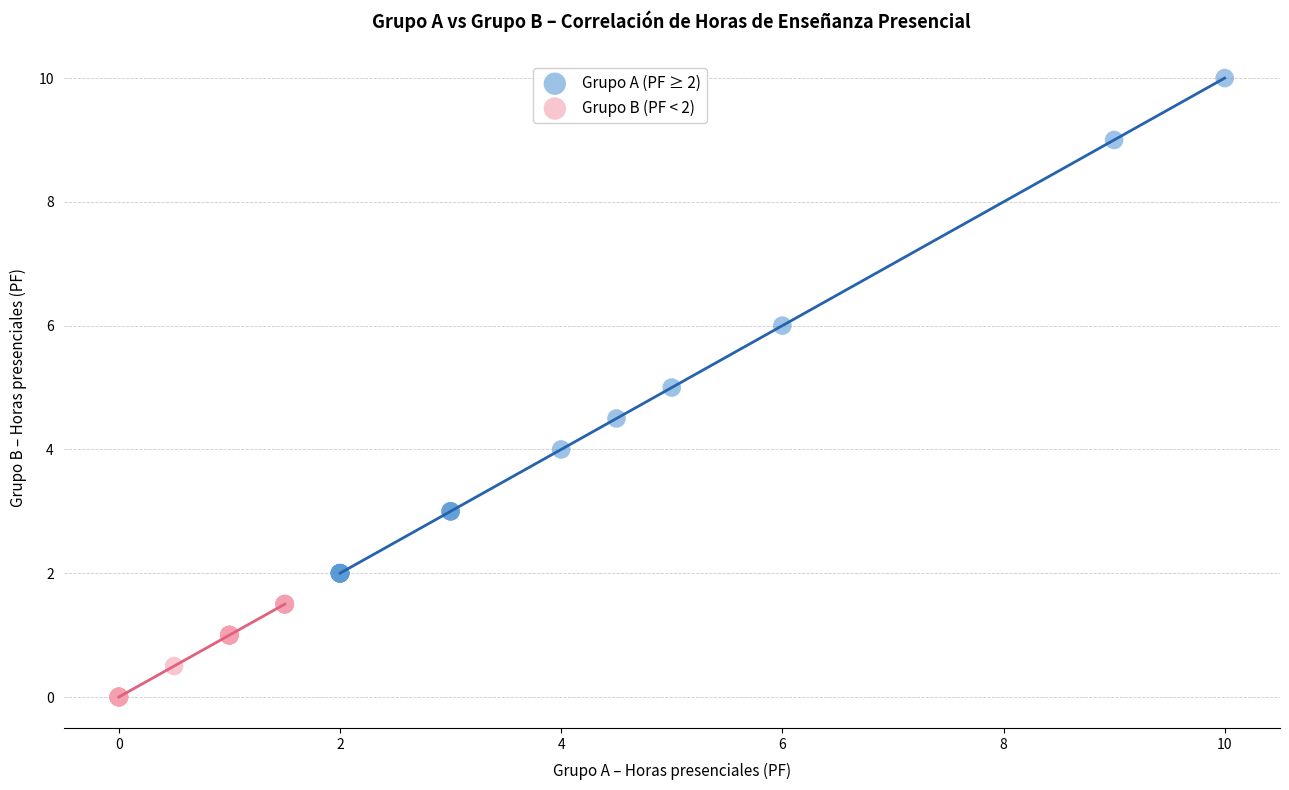

Which series has the widest spread of Y values?

Grupo A (PF ≥ 2)